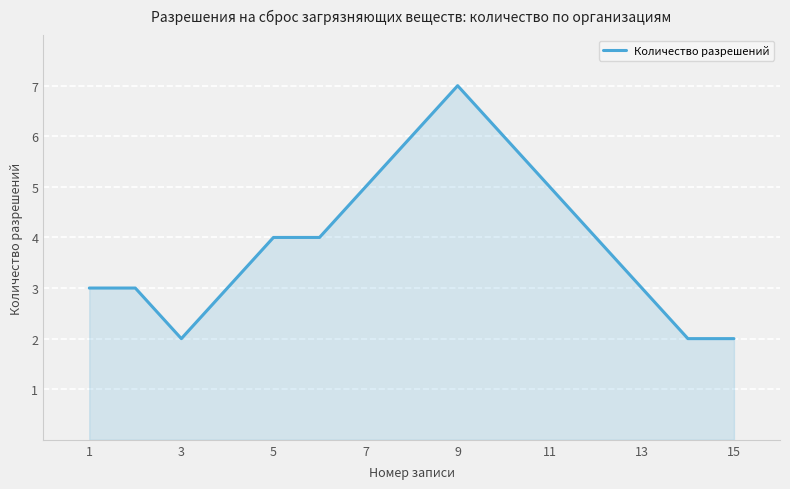

What is the maximum value shown in the chart?

7